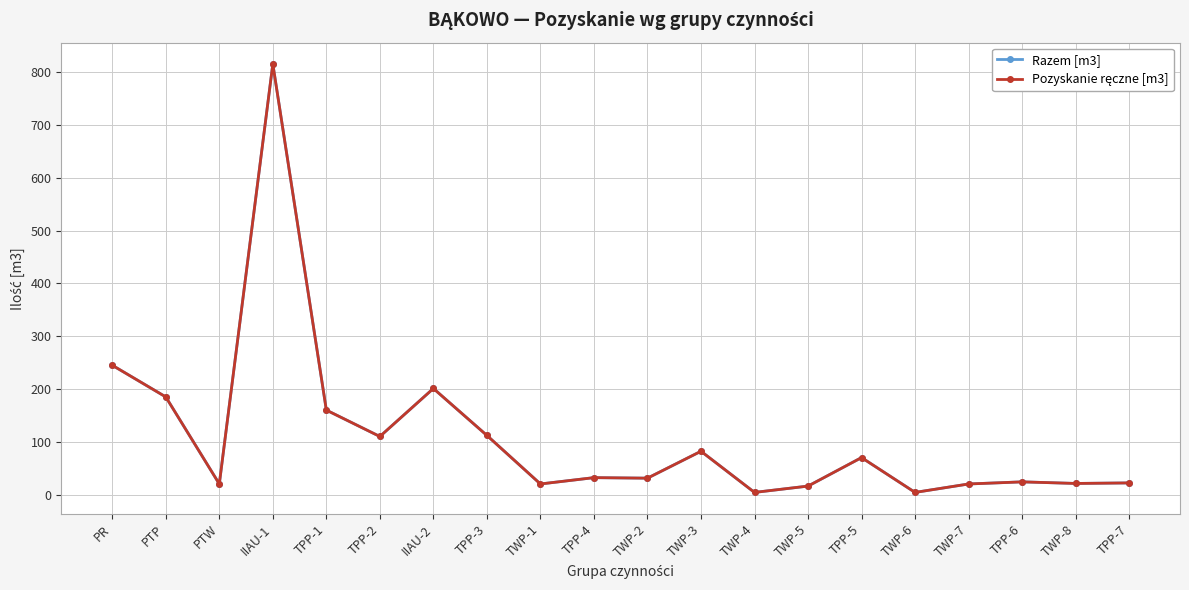

What is the value of the Pozyskanie ręczne [m3] point at the 9th from the left?

20